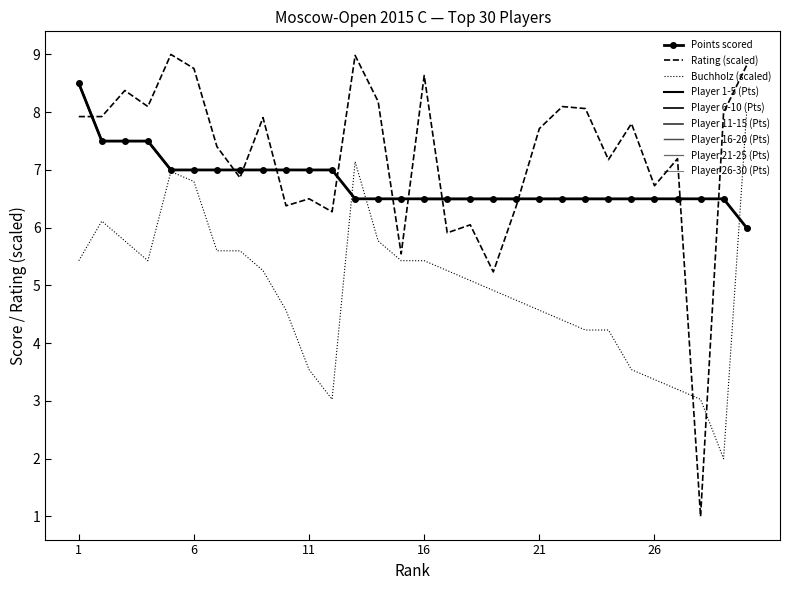

Reading left to right, extract all data points from this chart.

Player 1-5 (Pts): 8.5	7.5	7.5	7.5	7.0
Player 11-15 (Pts): 7.0	7.0	6.5	6.5	6.5
Player 26-30 (Pts): 6.5	6.5	6.5	6.5	6.0